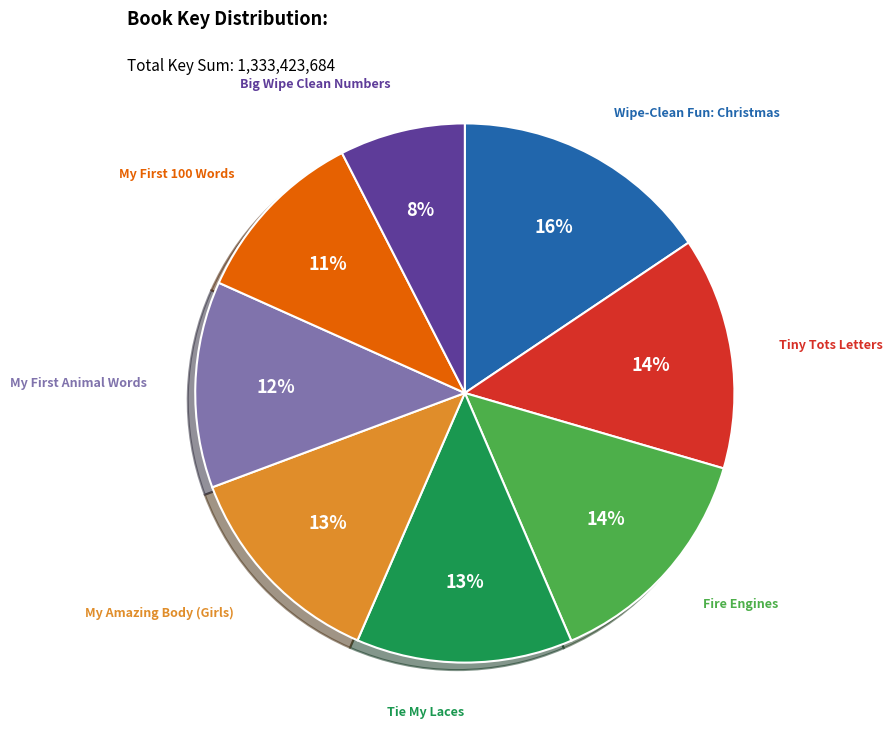

To the nearest percent, what portion does Wipe-Clean Fun: Christmas represent?

16%